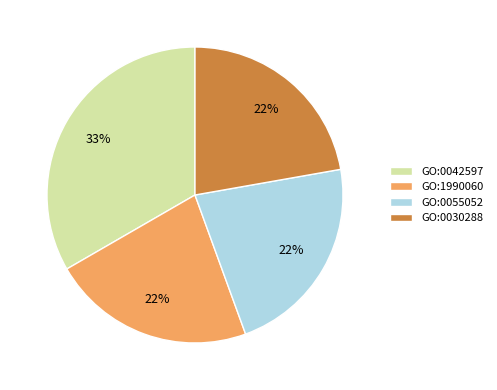

Do GO:0042597 and GO:0030288 together represent more than half of the pie?

Yes